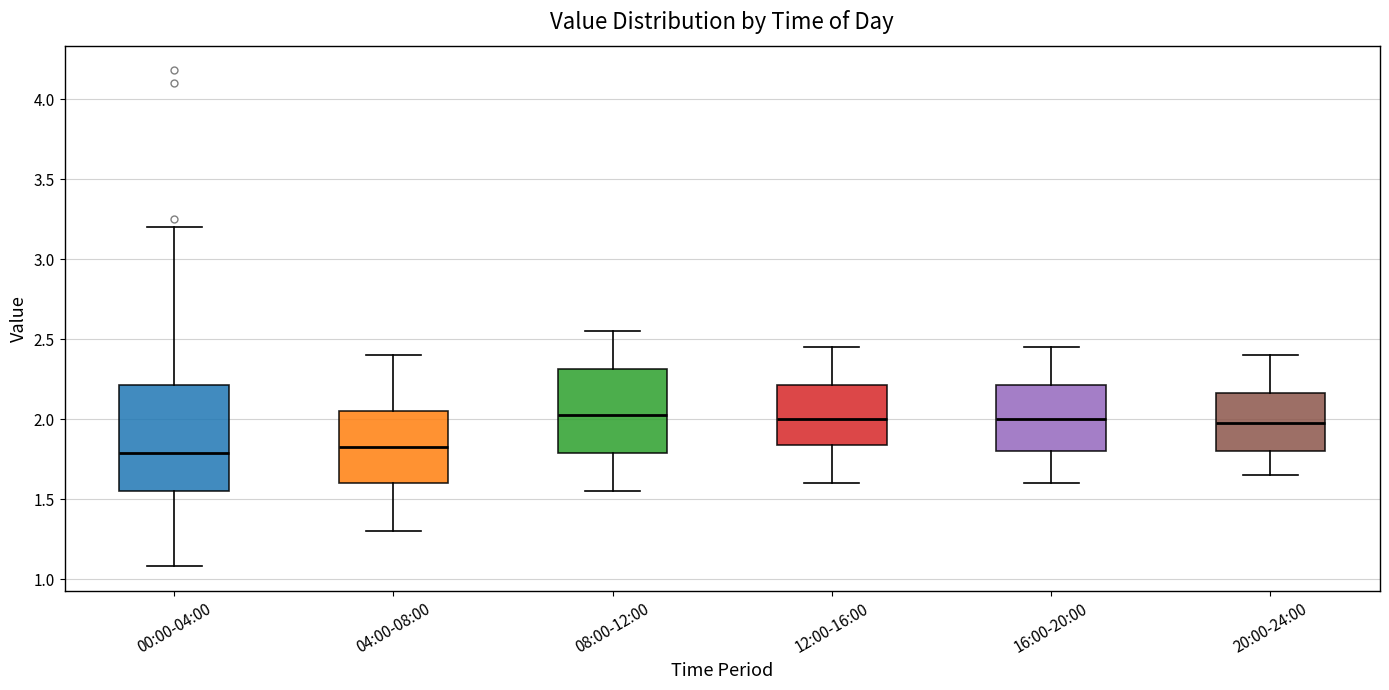

Where does the median line of the box for 04:00-08:00 sit on the y-axis? The values are not printed on the chart, so give them approximately, as read against the axis.

1.85